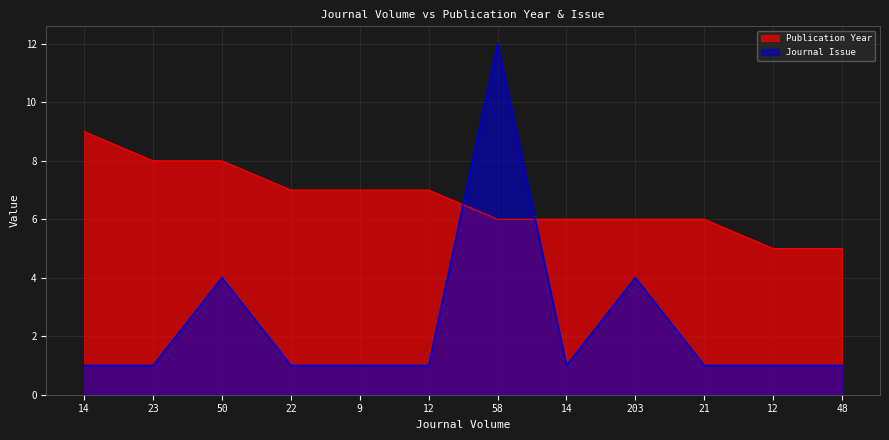

What is the total value across all series at 14?

10